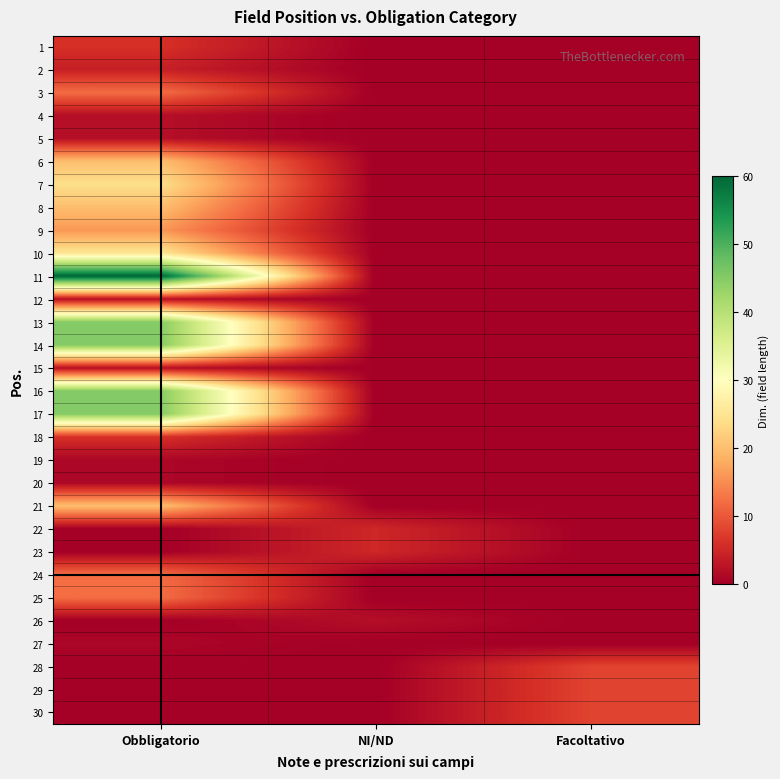

Which series changed the most between Obbligatorio and NI/ND?

11